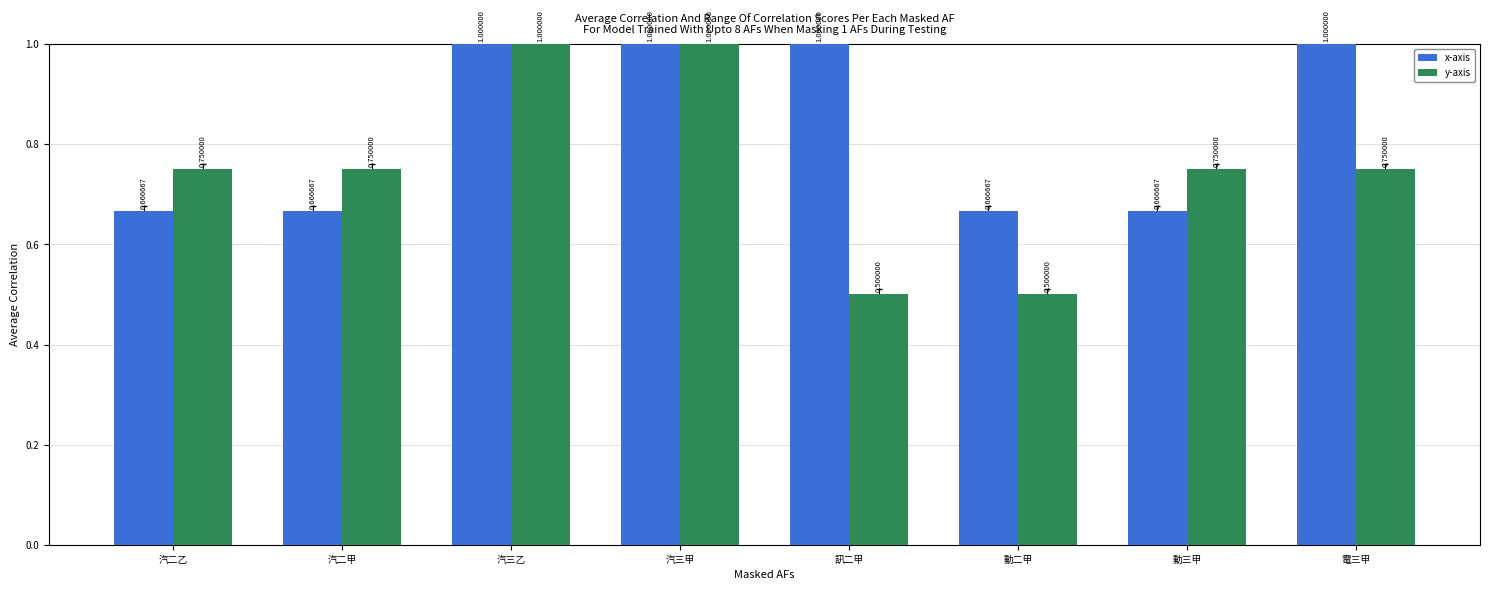

What is the lowest value of the y-axis series?

0.5